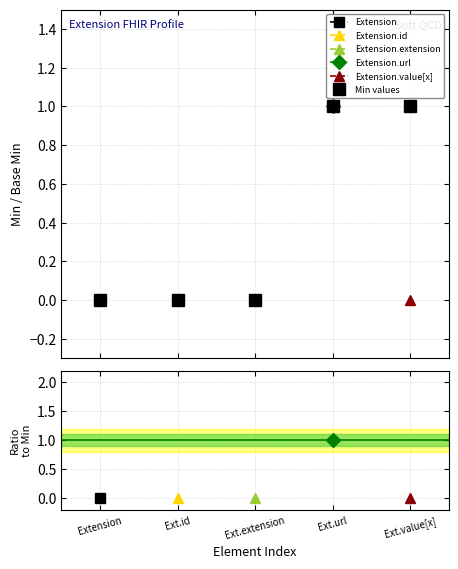

Reading left to right, extract all data points from this chart.

Extension=0	Ext.id=0	Ext.extension=0	Ext.url=1	Ext.value[x]=1